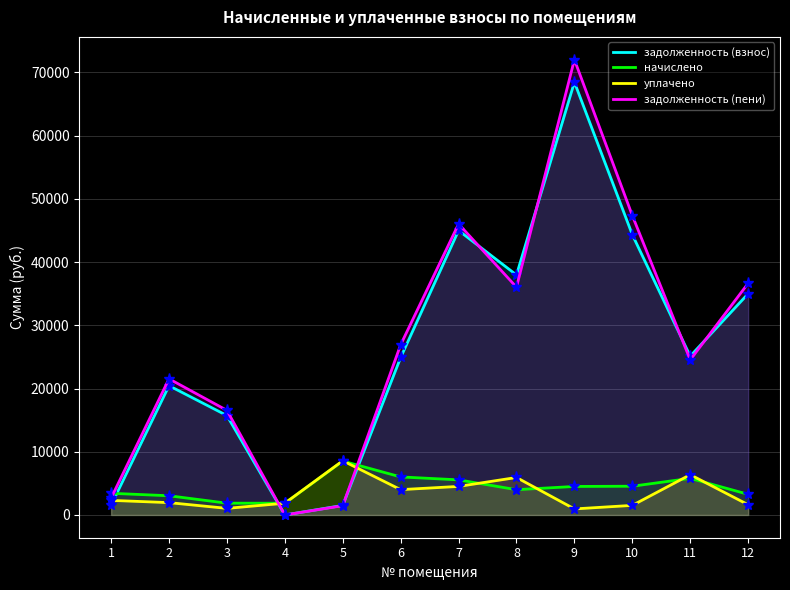

The уплачено series shows 1950.5 at 2. True or false?

True